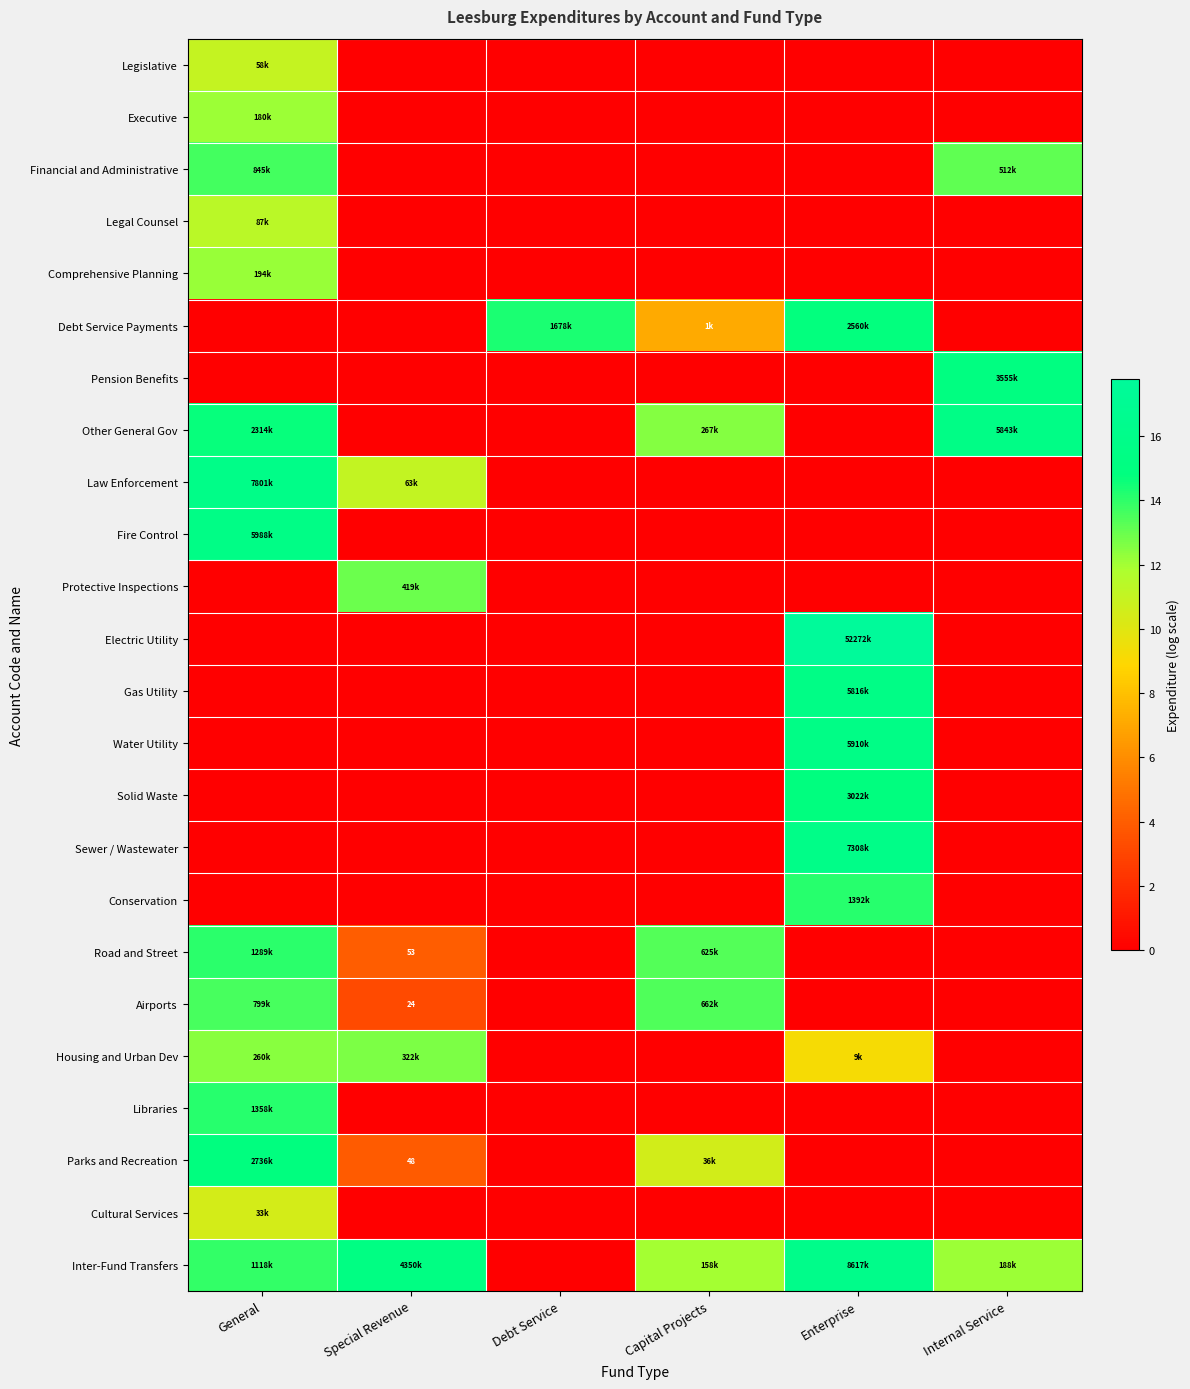

What is the difference between the maximum and minimum values in the Water Utility series?

15.6